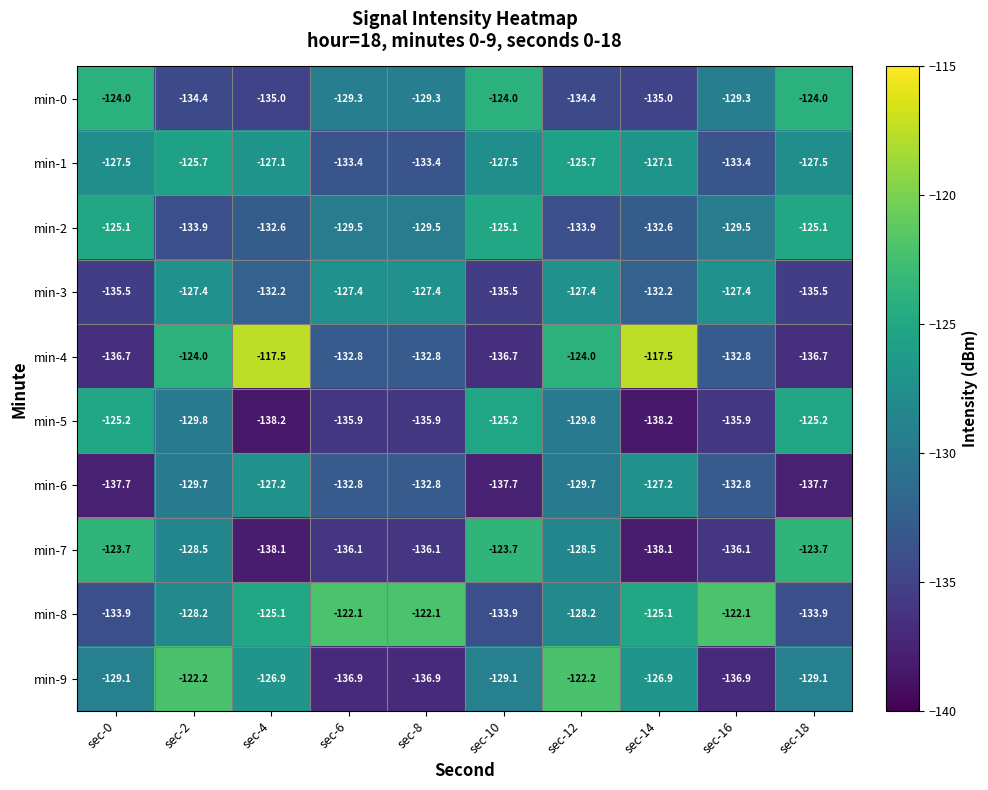

At which label does min-1 first exceed -127?

sec-2